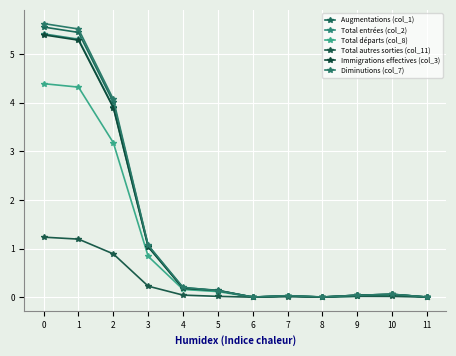

Does the chart have visible grid lines?

Yes